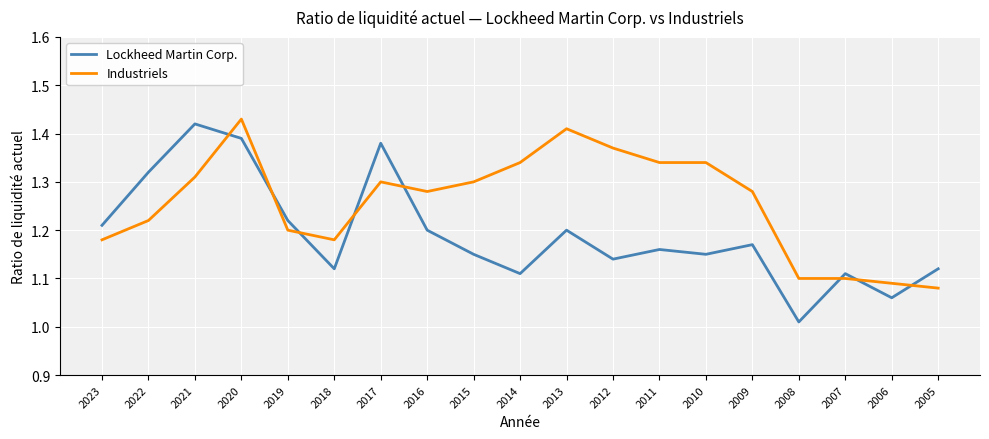

Which category has the lowest value across all series?

2008